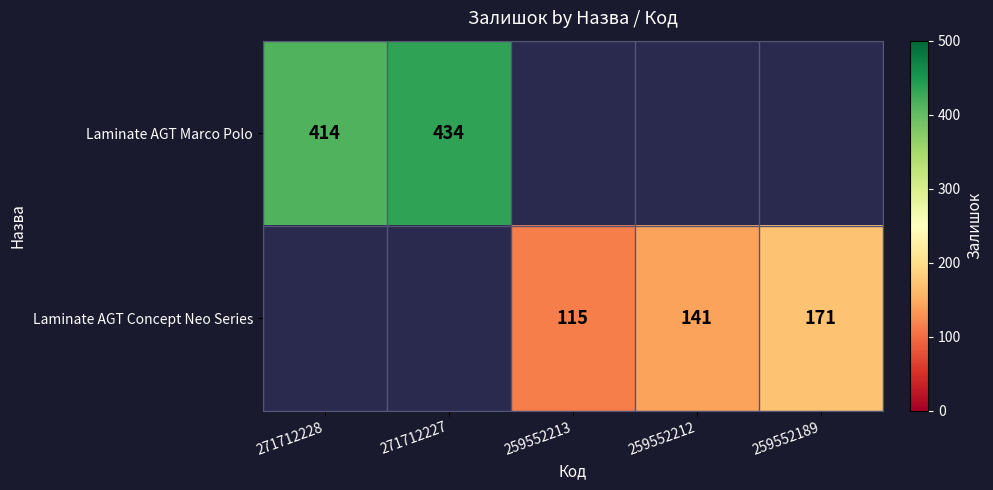

The Laminate AGT Marco Polo series shows 106 at 271712228. True or false?

False